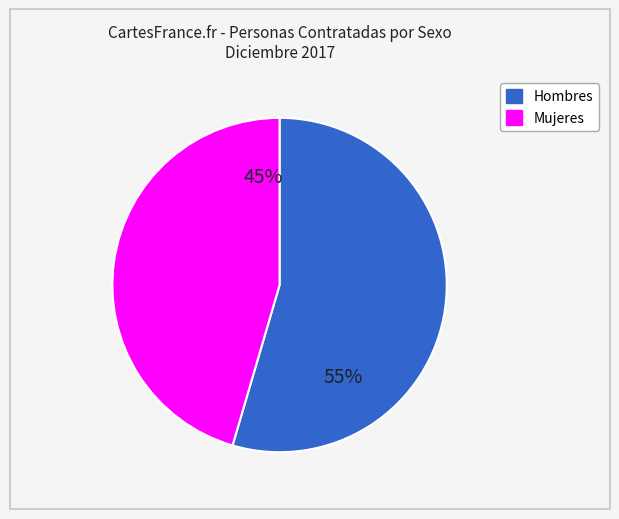

Count the number of slices in the pie.

2